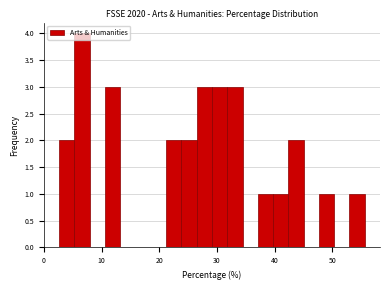

Read against the x-axis, roughly where is the centre of the tallest bar?

7